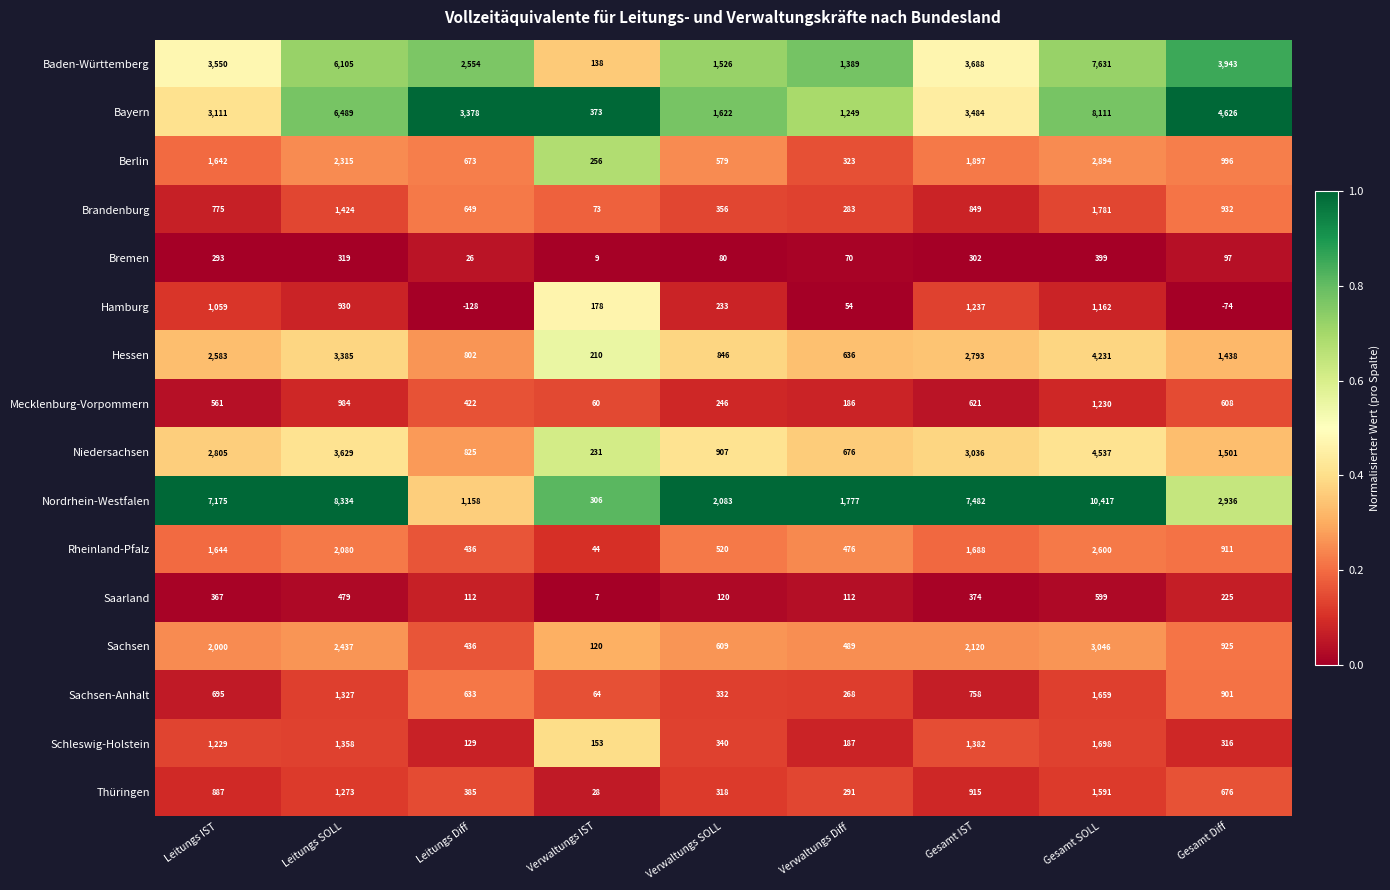

What is the minimum value for Thüringen?

28